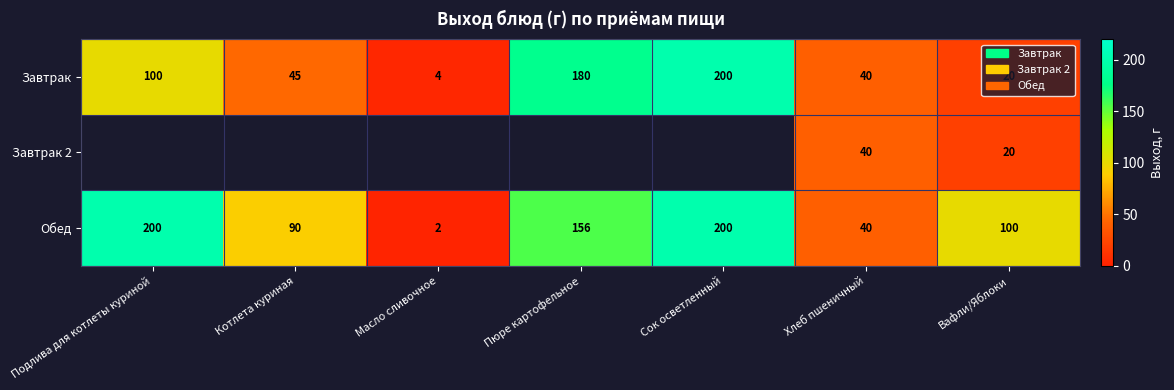

What is the highest value of the Обед series?

200